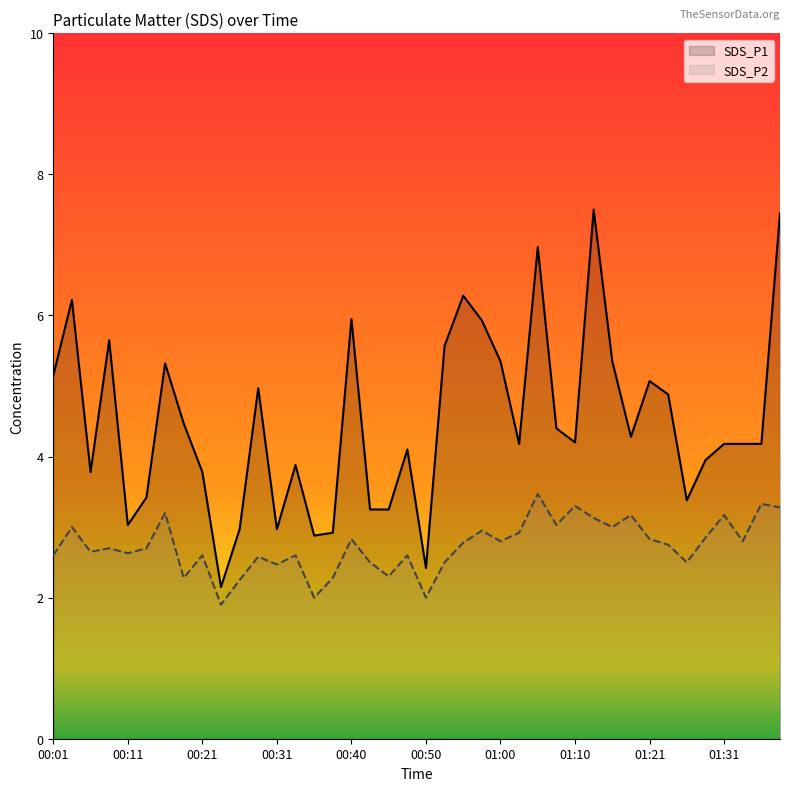

At which category is the sum across all series the highest?

01:39